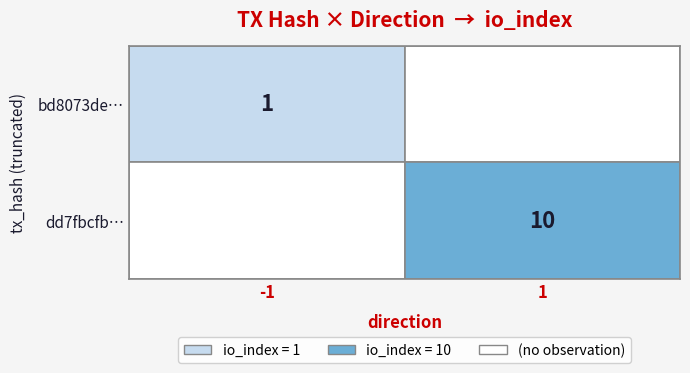

Which has a higher value, io_index or direction?

io_index